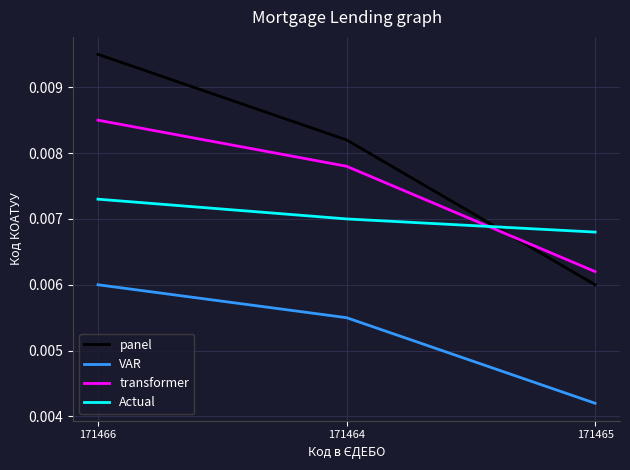

What position from the left is 171465?

3